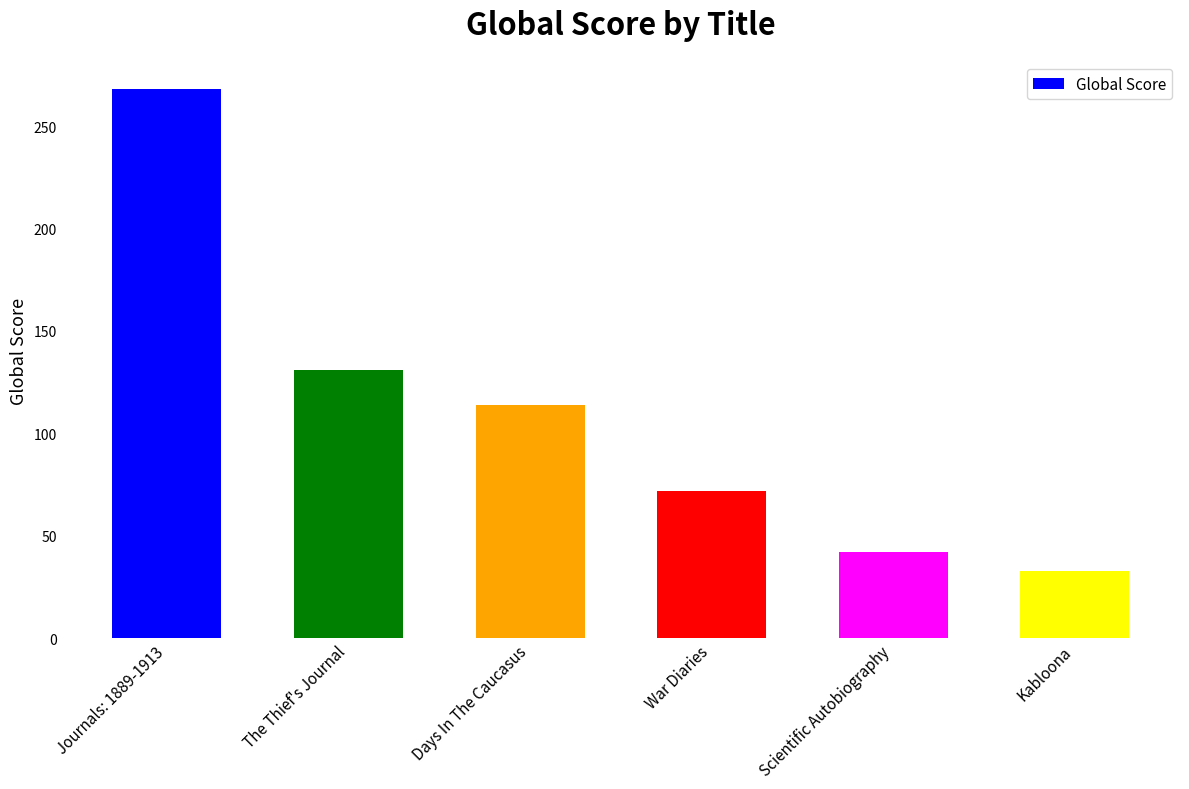

Reading left to right, transcribe all the data shown in this chart.

268	131	114	72	42	33